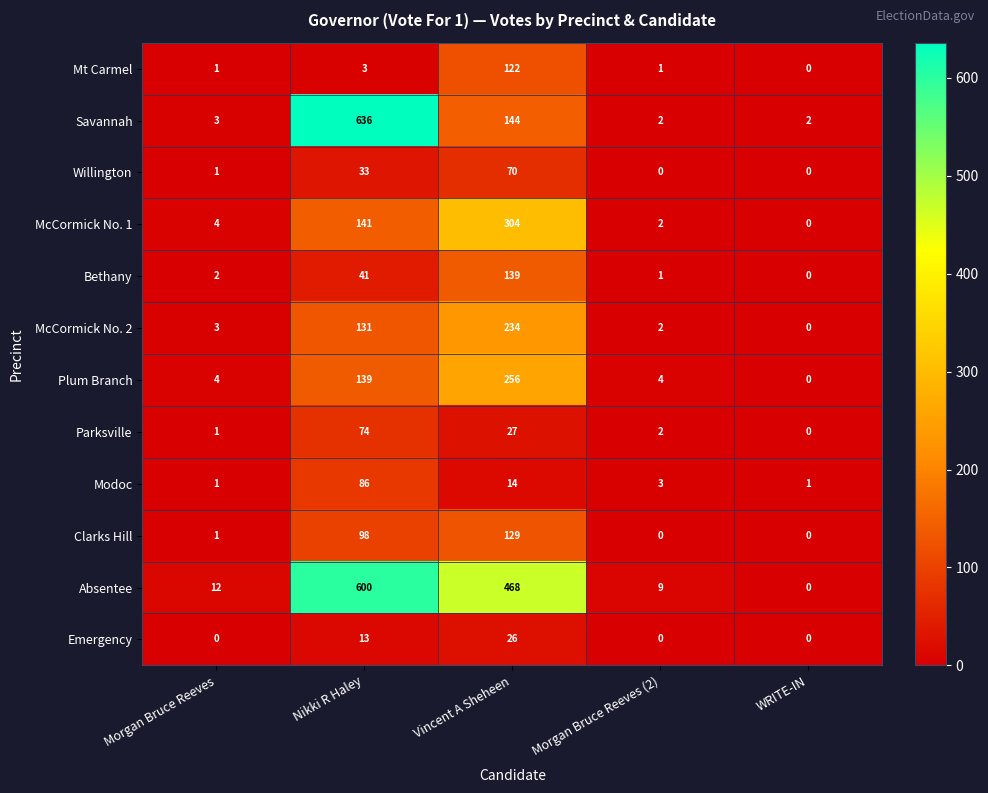

Between Morgan Bruce Reeves (2) and WRITE-IN, which series saw the biggest shift?

Absentee